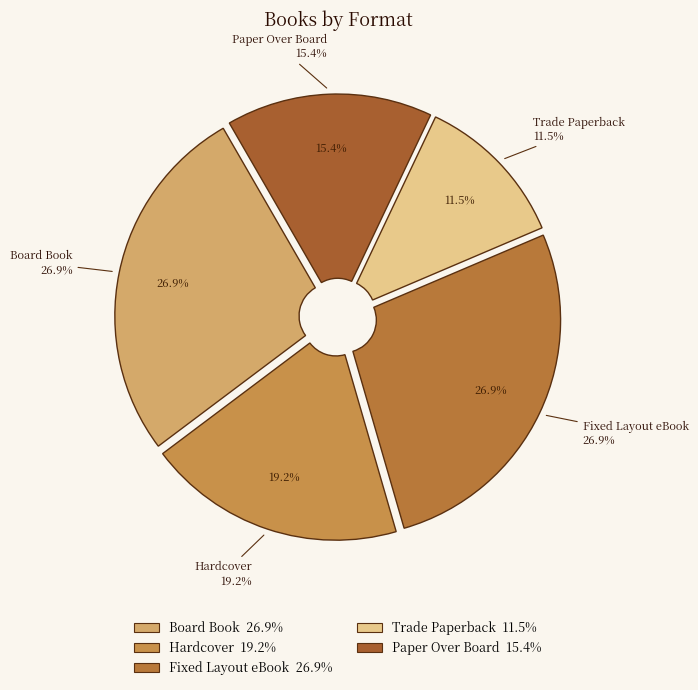

Between Board Book and Hardcover, which is larger?

Board Book